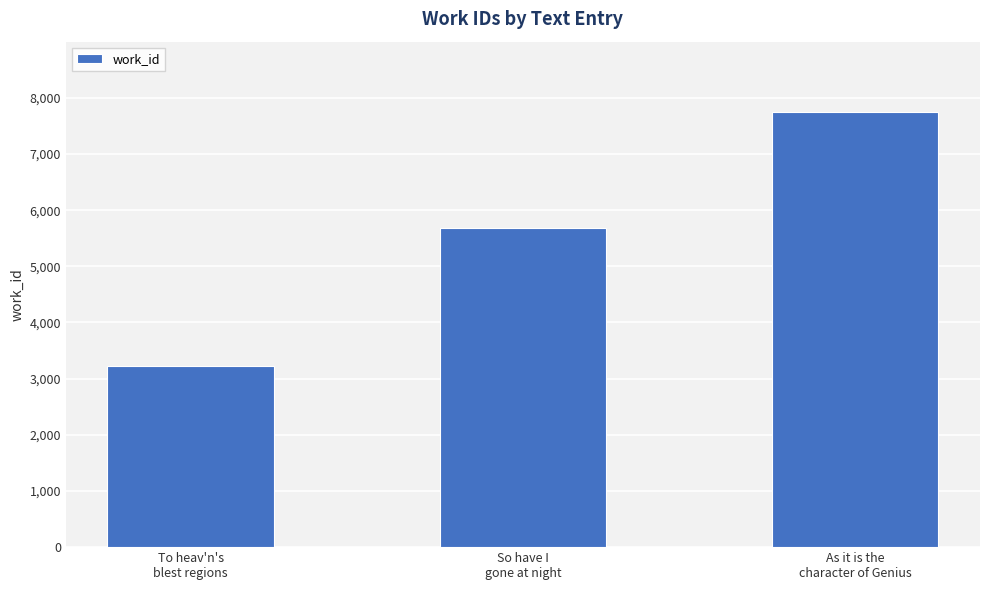

How many categories are shown in the chart?

3